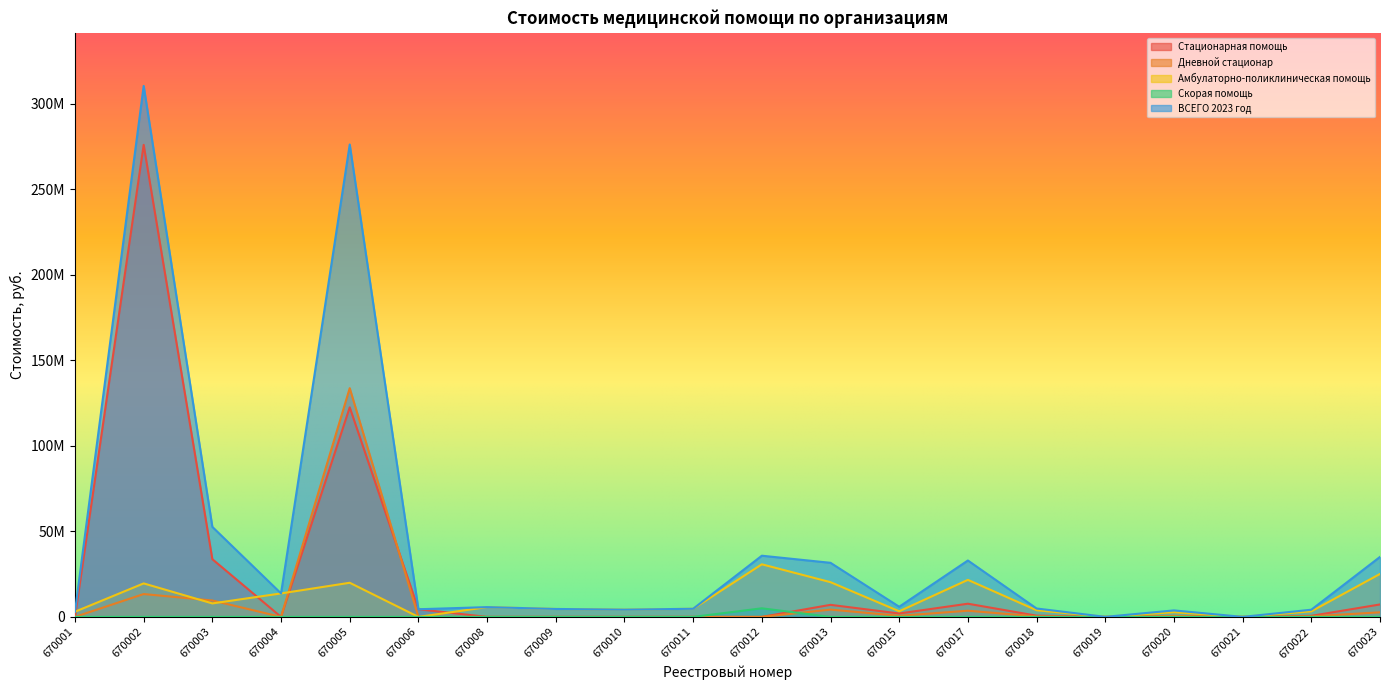

Reading left to right, list all the values displayed in this chart.

Стационарная помощь: 0.0	275921272.9	33729615.4	0.0	122473613.7	4474277.3	0.0	0.0	0.0	0.0	0.0	7044340.0	1996080.0	7709596.1	712764.1	0.0	446537.8	0.0	616470.7	7277839.8
Дневной стационар: 0.0	13358044.7	9582569.8	0.0	133684144.5	0.0	0.0	0.0	0.0	0.0	0.0	4270760.2	645049.0	3611274.4	303663.6	0.0	593469.0	0.0	329077.1	2683054.2
Амбулаторно-поликлиническая помощь: 3025712.0	19576085.7	7881083.0	13722310.0	19952550.2	0.0	5717270.0	4643550.0	4233850.0	4760170.0	30744730.2	20298110.0	3290600.7	21648956.1	3898527.7	39393.7	2754134.9	19200.0	3254866.9	25109390.3
Скорая помощь: 0.0	0.0	0.0	0.0	0.0	0.0	0.0	0.0	0.0	0.0	5021543.8	0.0	0.0	0.0	0.0	0.0	0.0	0.0	0.0	0.0
ВСЕГО 2023 год: 3025712.0	310352803.2	52606678.2	13722310.0	276110308.4	4474277.3	5717270.0	4643550.0	4233850.0	4760170.0	35766274.0	31613210.2	5931729.7	32969826.5	4914955.4	39393.7	3794141.7	19200.0	4200414.7	35070284.4